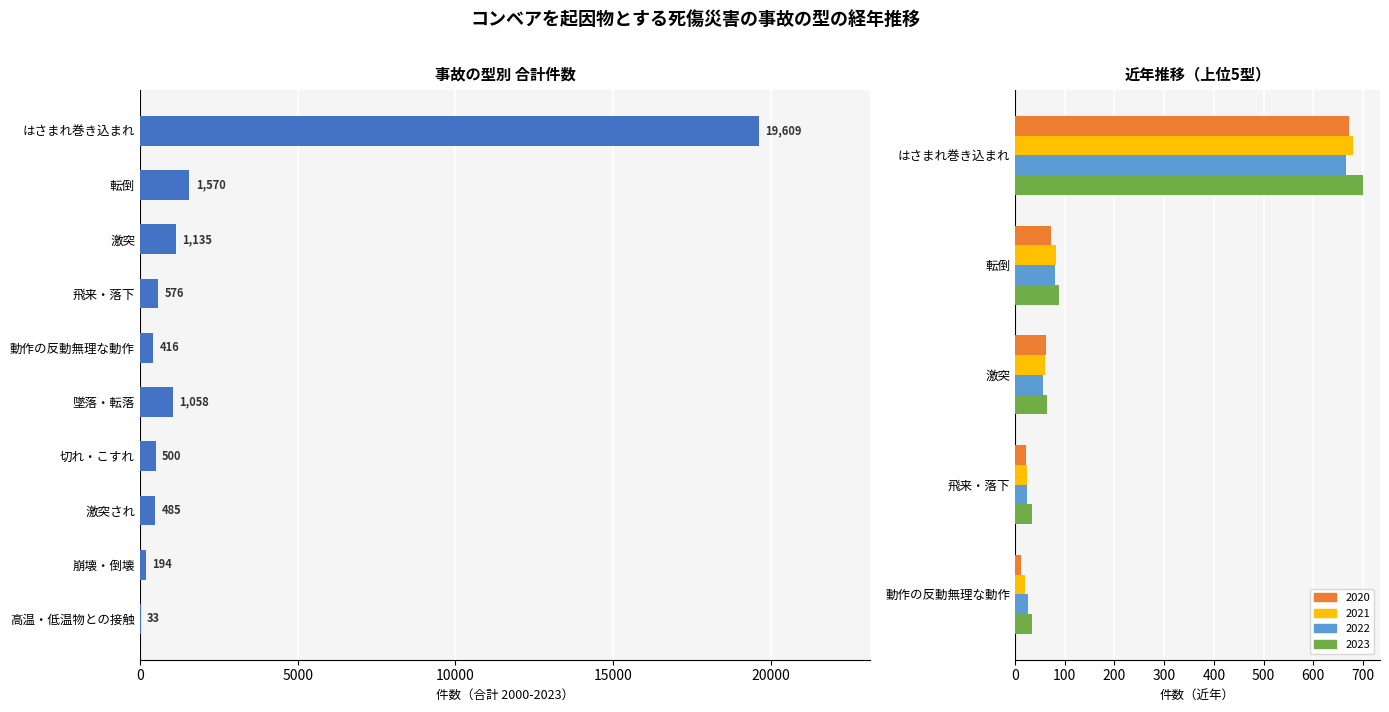

How many data points are less than 576?

5